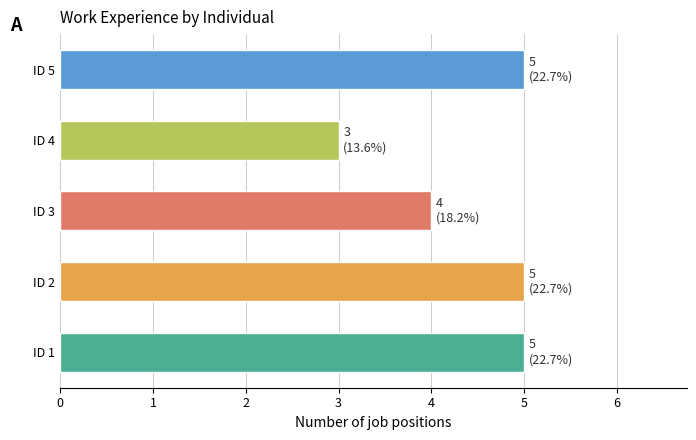

What is the approximate value at ID 1?

5